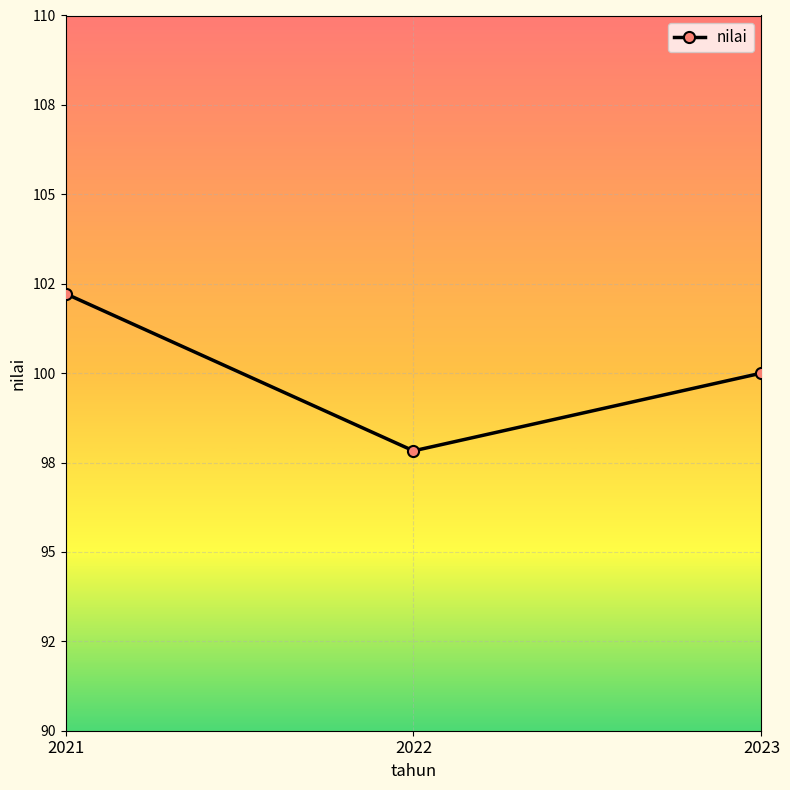

Is this an area chart (filled region under the line)?

No